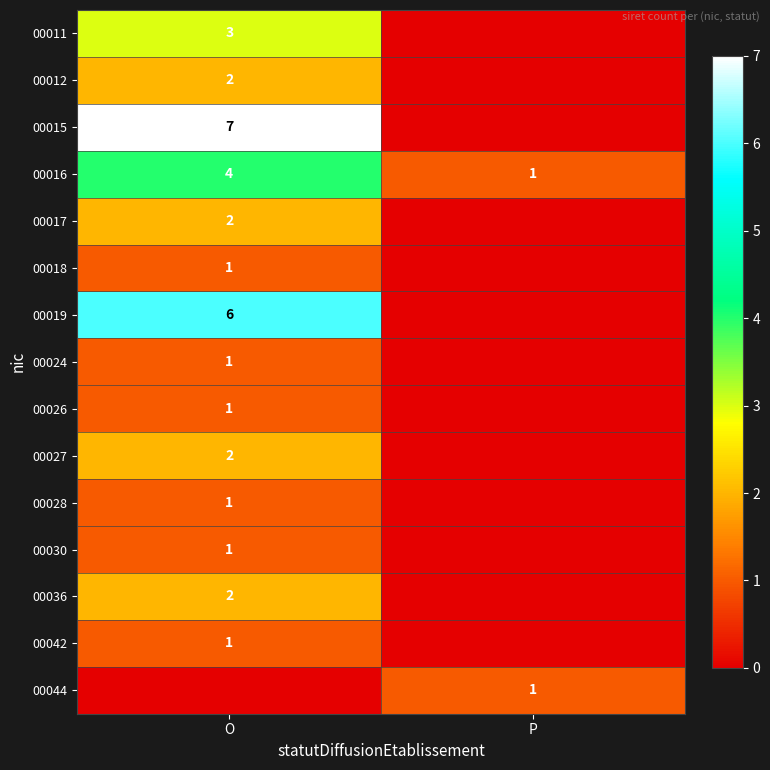

The 00017 series shows 1 at O. True or false?

False